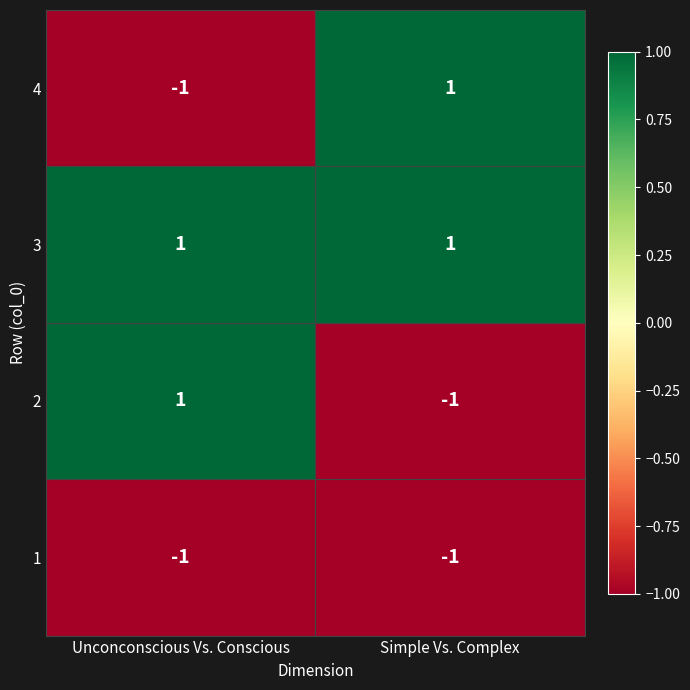

At which label is 1 closest to -1?

Unconconscious Vs. Conscious